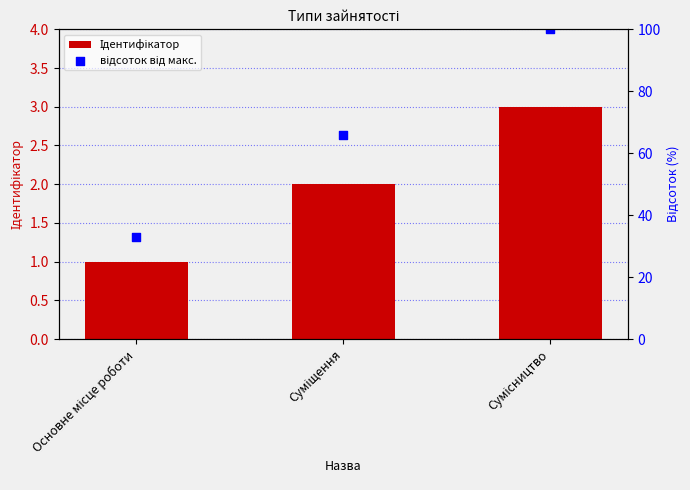

Which series reaches the maximum Y coordinate?

відсоток від макс.